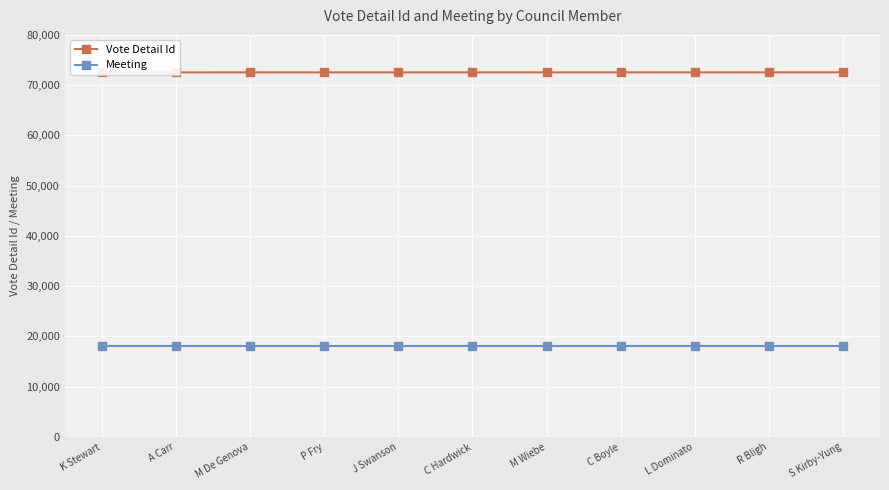

At which category is the sum across all series the highest?

S Kirby-Yung